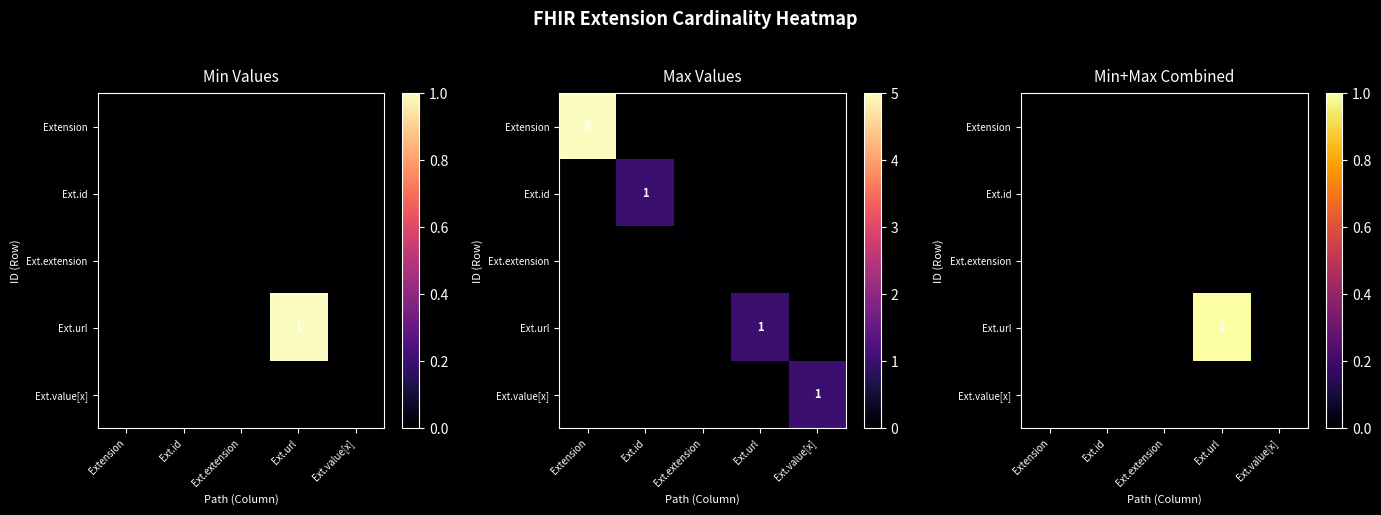

Is it true that Ext.id equals 0 at Ext.url?

True